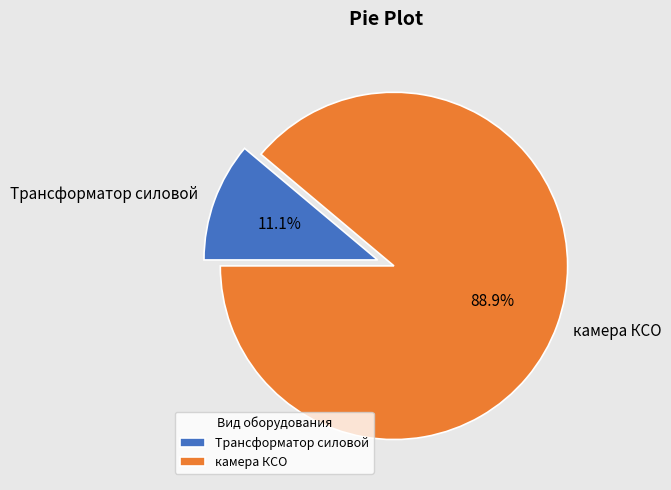

True or false: Трансформатор силовой accounts for 11% of the total.

True